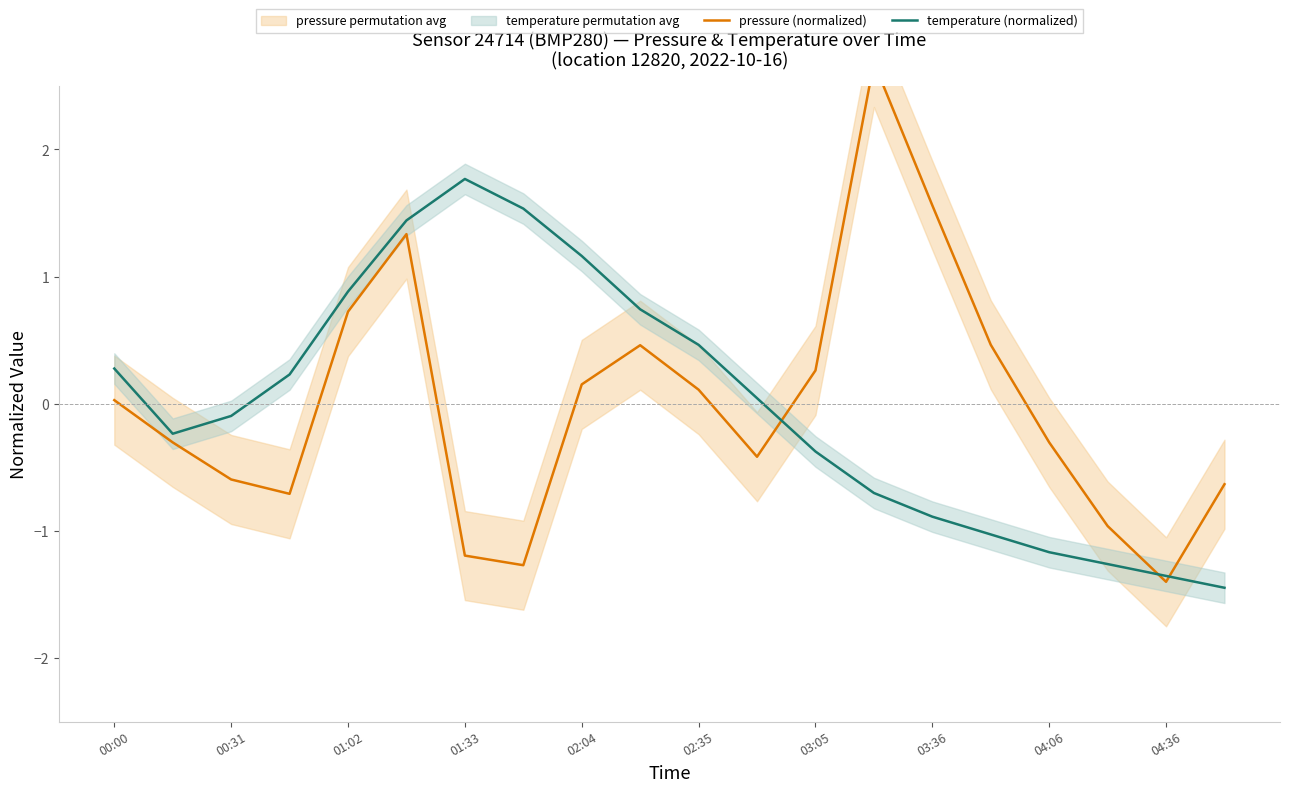

The temperature (normalized) series shows -1.2 at 04:06. True or false?

True